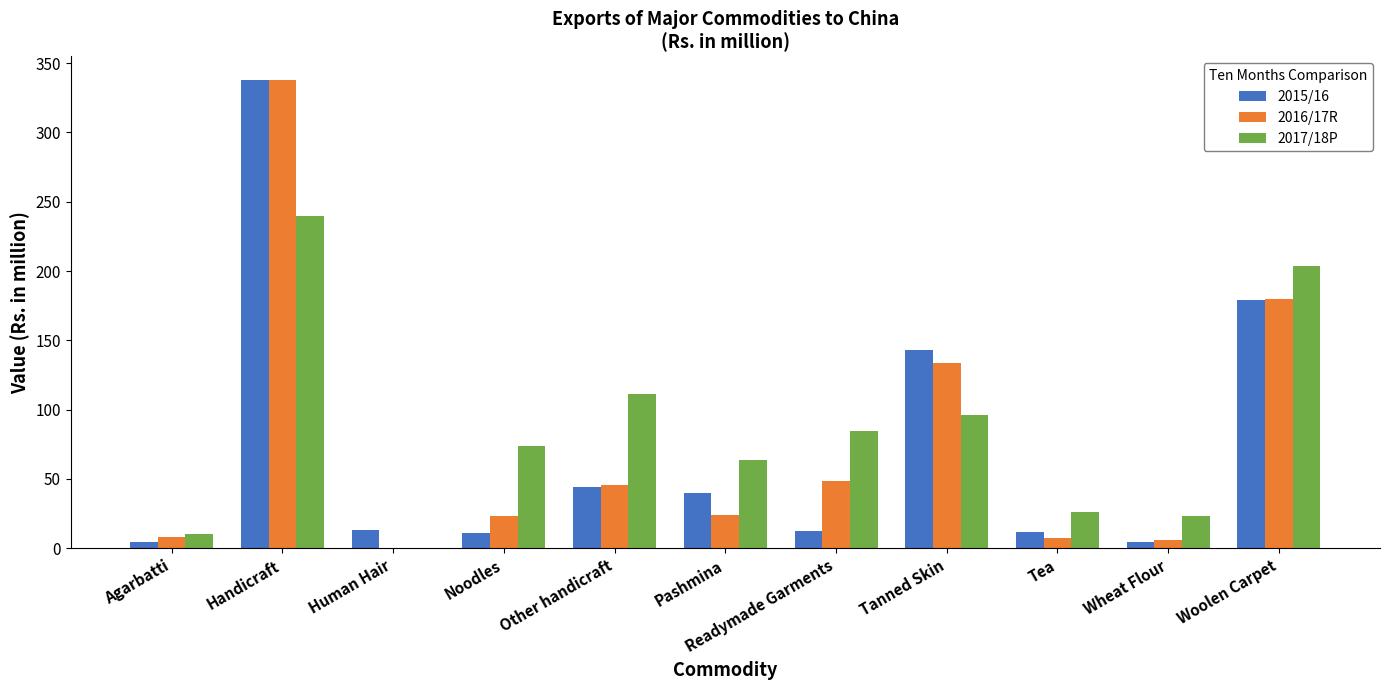

What is the sum of the 2015/16 values at Pashmina and Other handicraft?

84.3